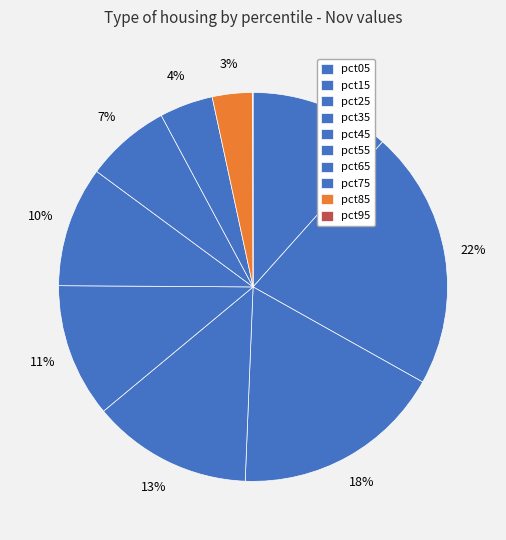

Combined, what portion of the pie is pct05 and pct25?

29.1%